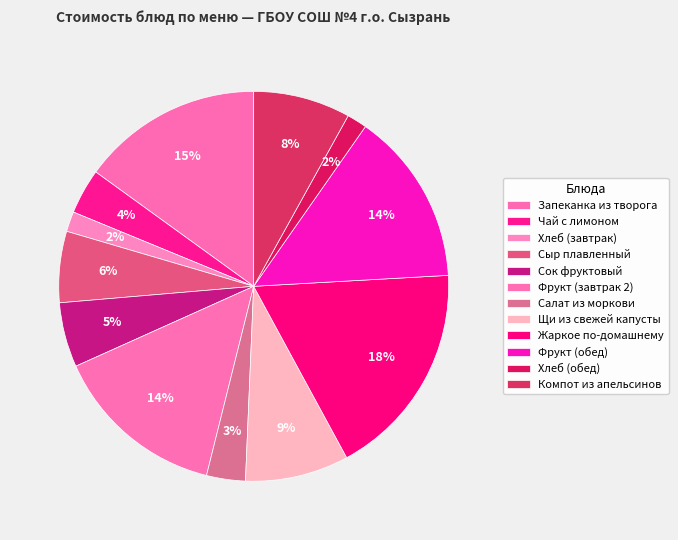

To the nearest percent, what portion does Чай с лимоном represent?

4%